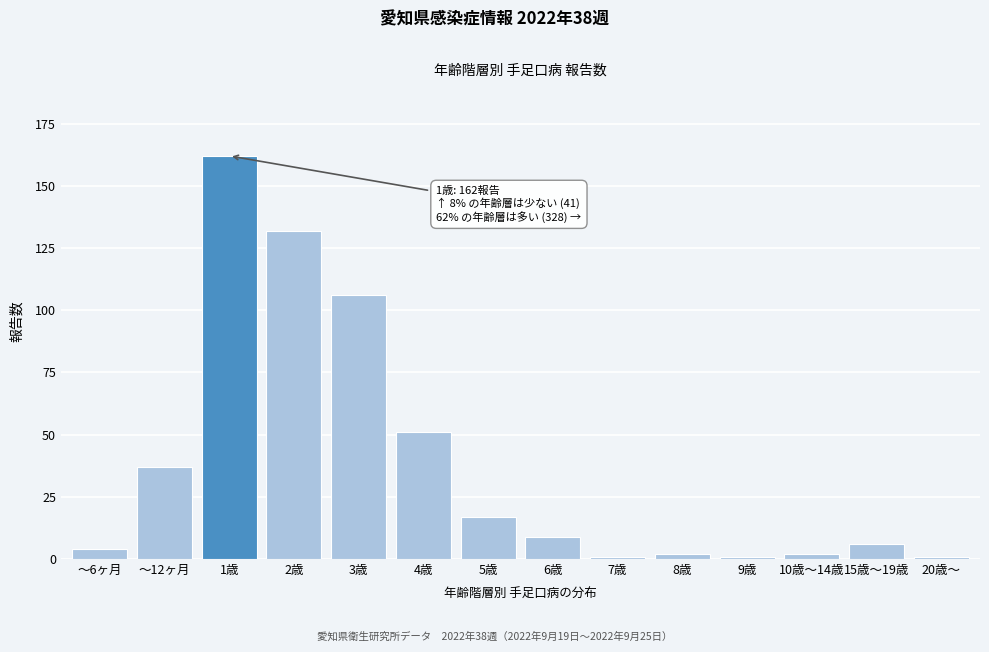

Reading right to left, what are all the values shown in this chart?

20歳～=1	15歳～19歳=6	10歳～14歳=2	9歳=1	8歳=2	7歳=1	6歳=9	5歳=17	4歳=51	3歳=106	2歳=132	1歳=162	～12ヶ月=37	～6ヶ月=4